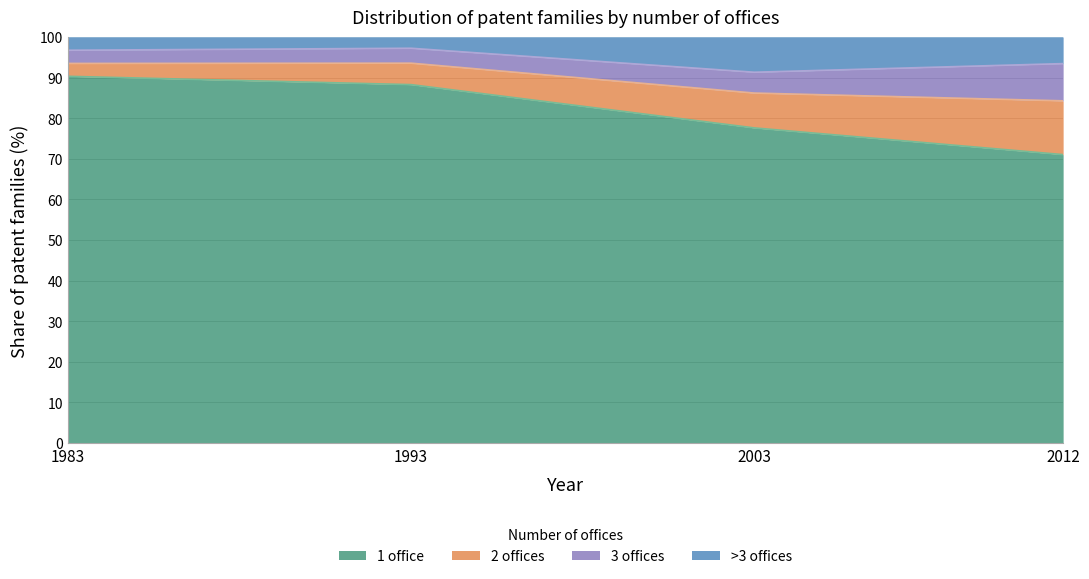

Where does the 1 office series first go above 88?

1983